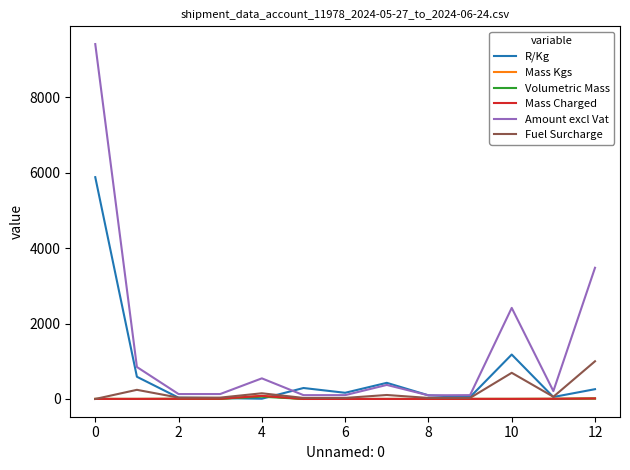

How many lines are shown in the chart?

6